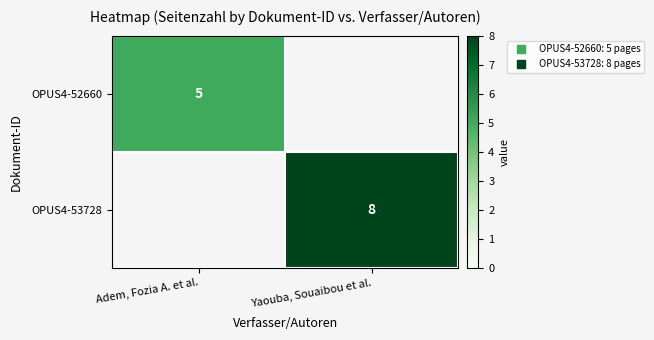

Rank the categories by OPUS4-53728 value from lowest to highest.

Adem, Fozia A. et al., Yaouba, Souaibou et al.